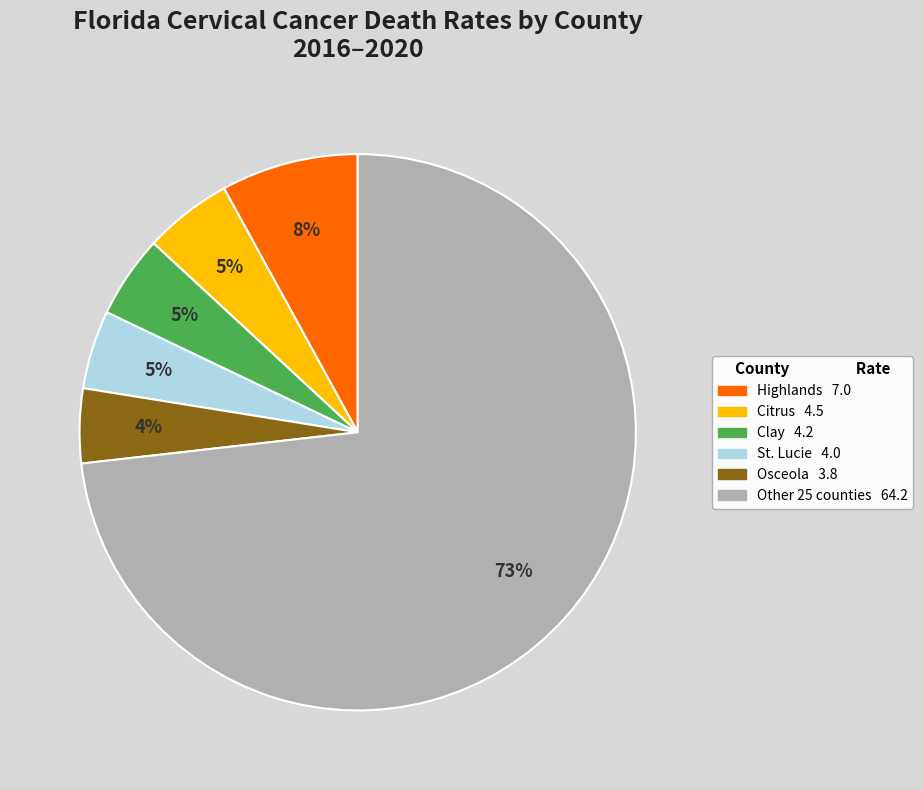

Is there any slice that represents more than half of the pie?

Yes